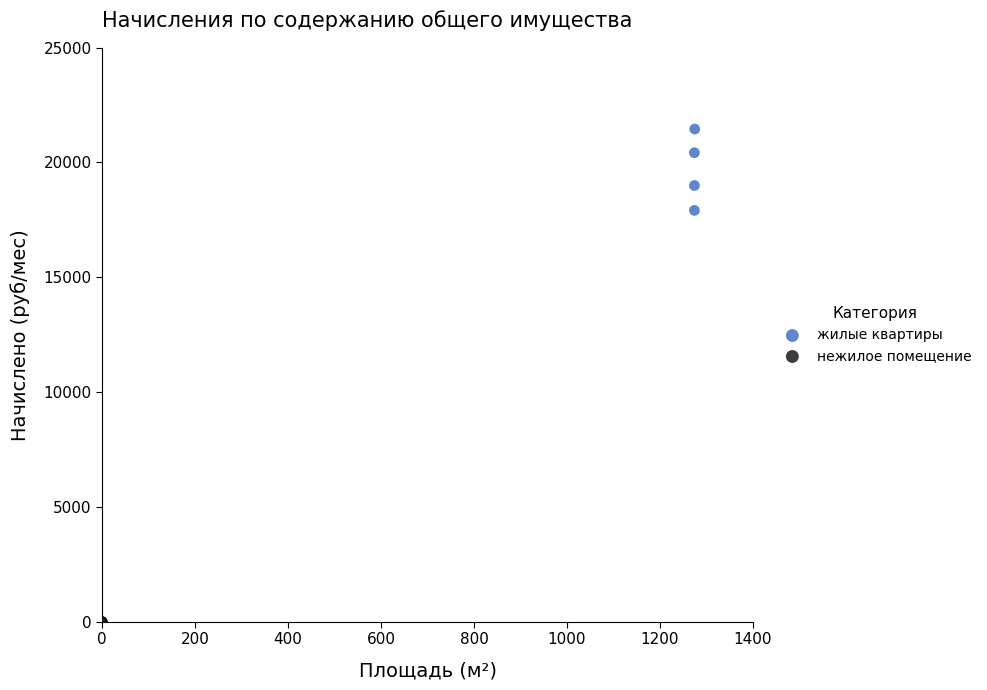

Which series contains the highest Y value?

жилые квартиры